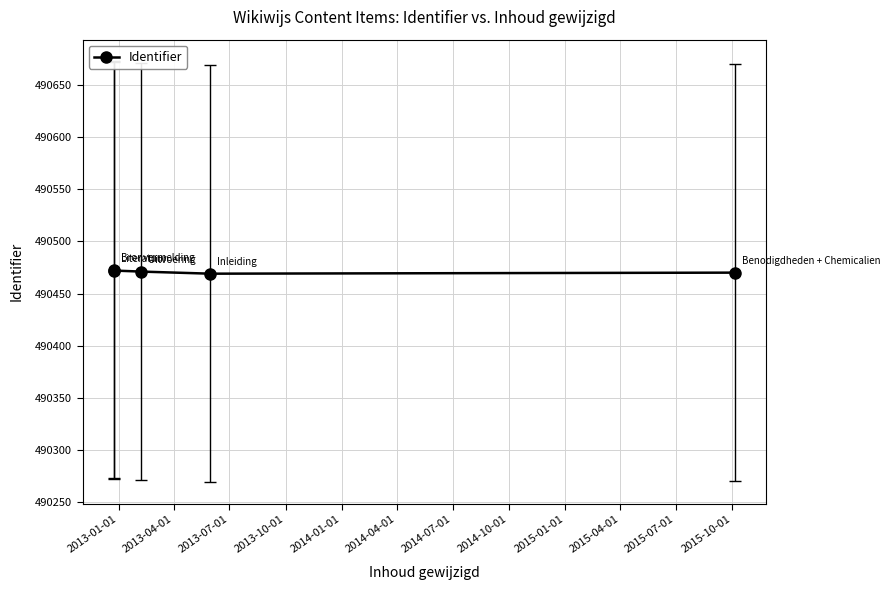

What is the approximate value at 2013-01-01?

490473